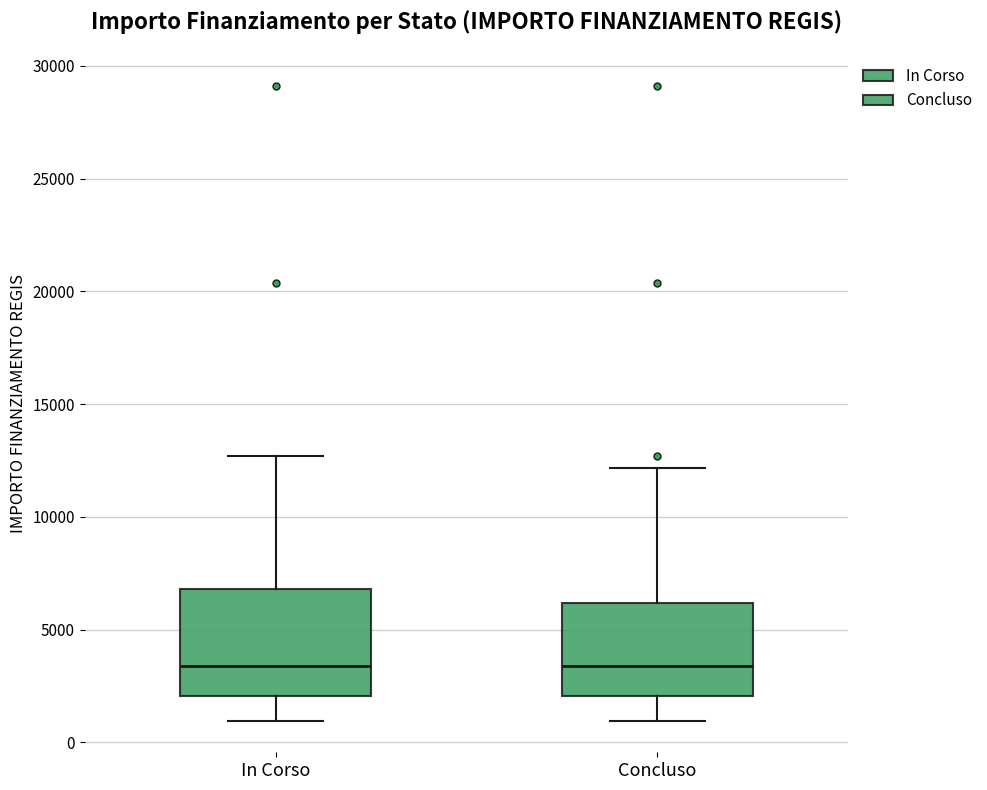

Reading left to right, transcribe this box plot: for each box, give where its median line is, the range the box spans, and where its two whiskers end, as read against the y-axis. The values are not printed on the chart, so give them approximately, as read against the axis.

In Corso: median 3500, box 2000 to 7000, whiskers 1000 to 12500
Concluso: median 3500, box 2000 to 6000, whiskers 1000 to 12000